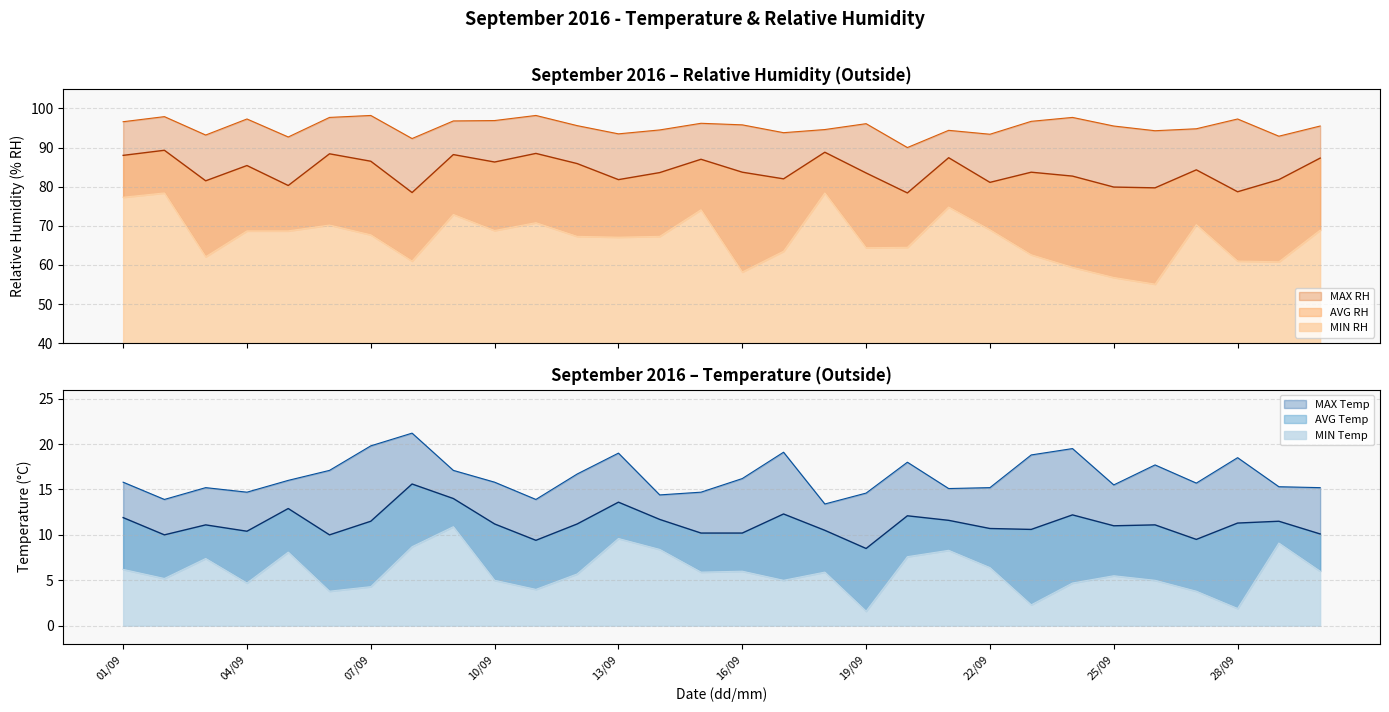

True or false: MAX Temp and MAX RH cross at least once.

False